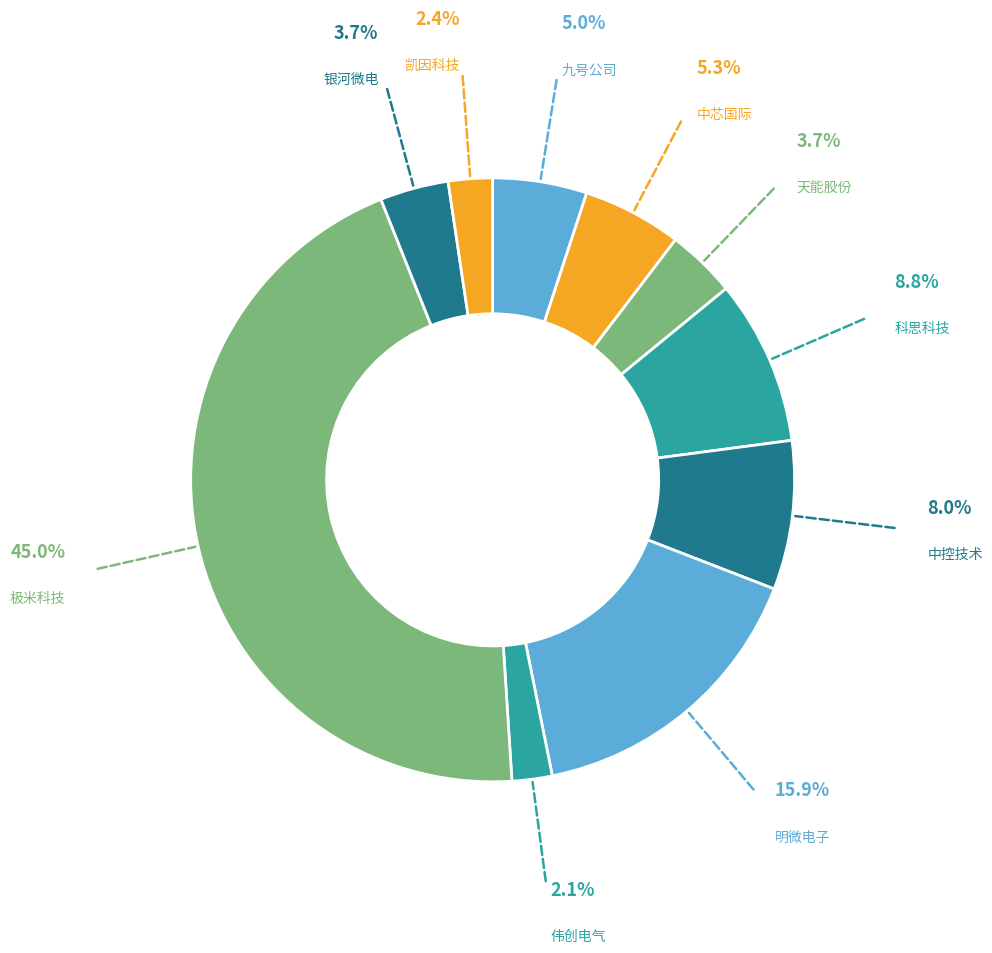

Combined, do 明微电子 and 九号公司 account for over 50%?

No